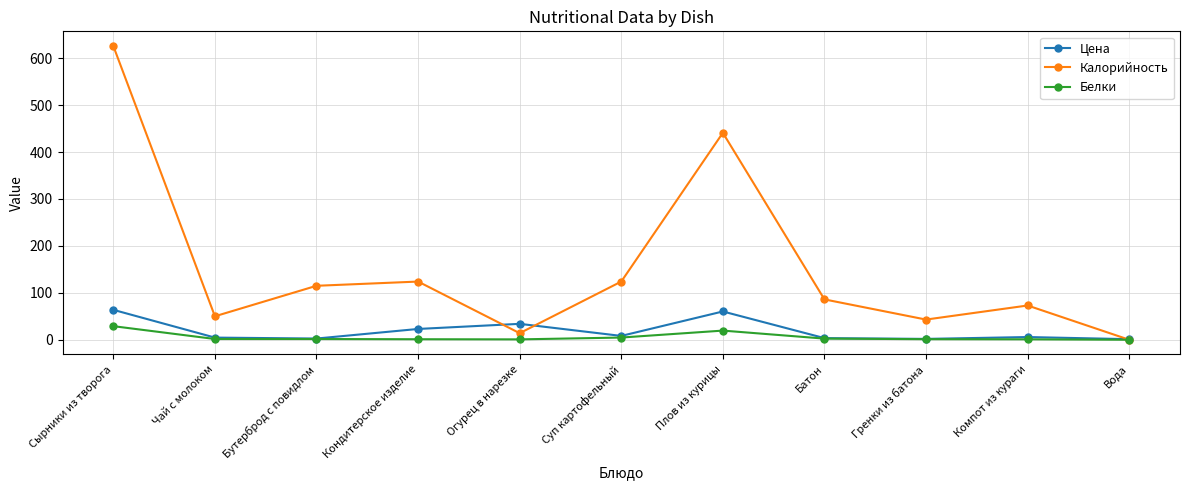

What is the label of the 11th point from the right?

Сырники из творога